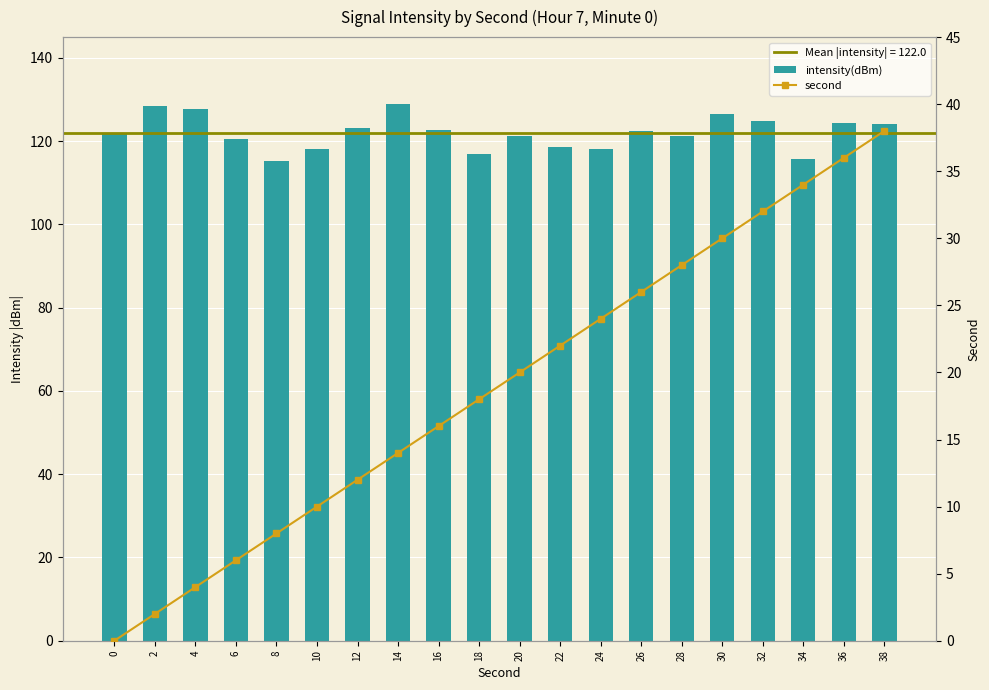

What is the total value across all series at 14?

142.9